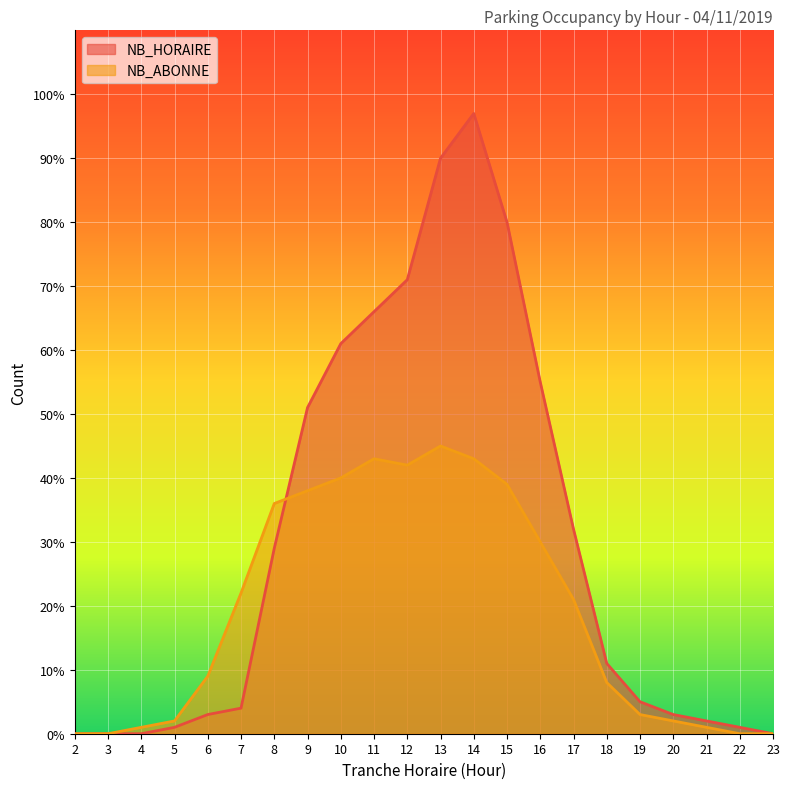

Is the value of NB_HORAIRE at 5 greater than the value of NB_ABONNE at 5?

No